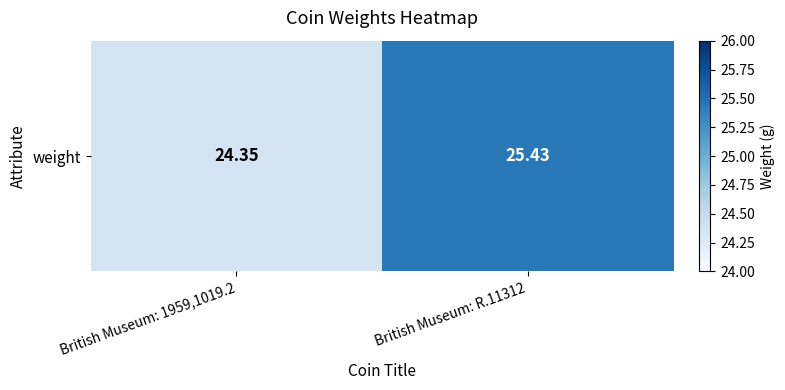

What is the maximum value shown in the chart?

25.4